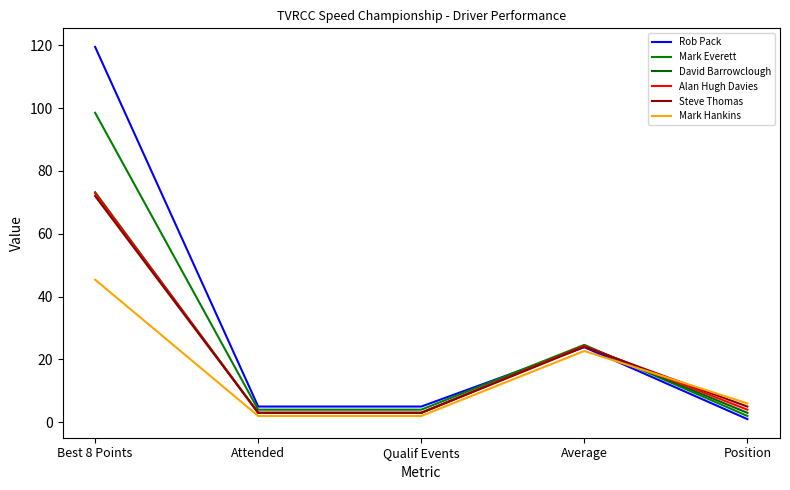

Which label corresponds to the smallest value in the chart?

Position